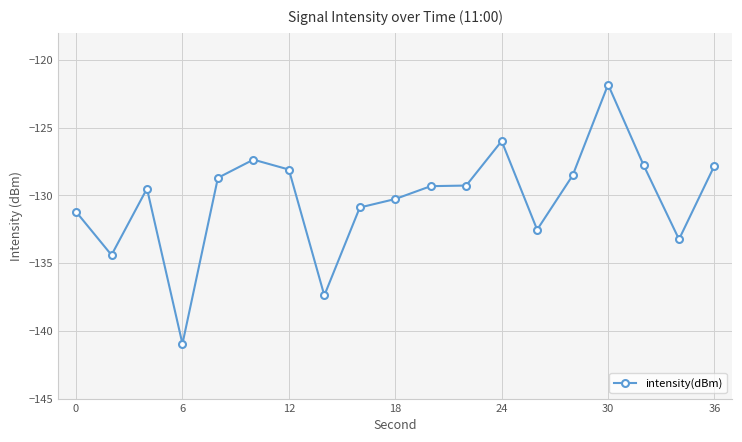

How many lines are shown in the chart?

1